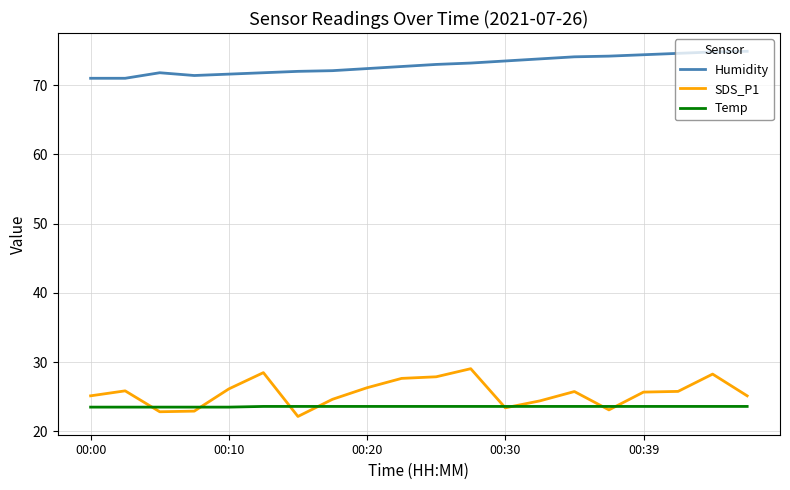

True or false: Humidity and Temp cross at least once.

False